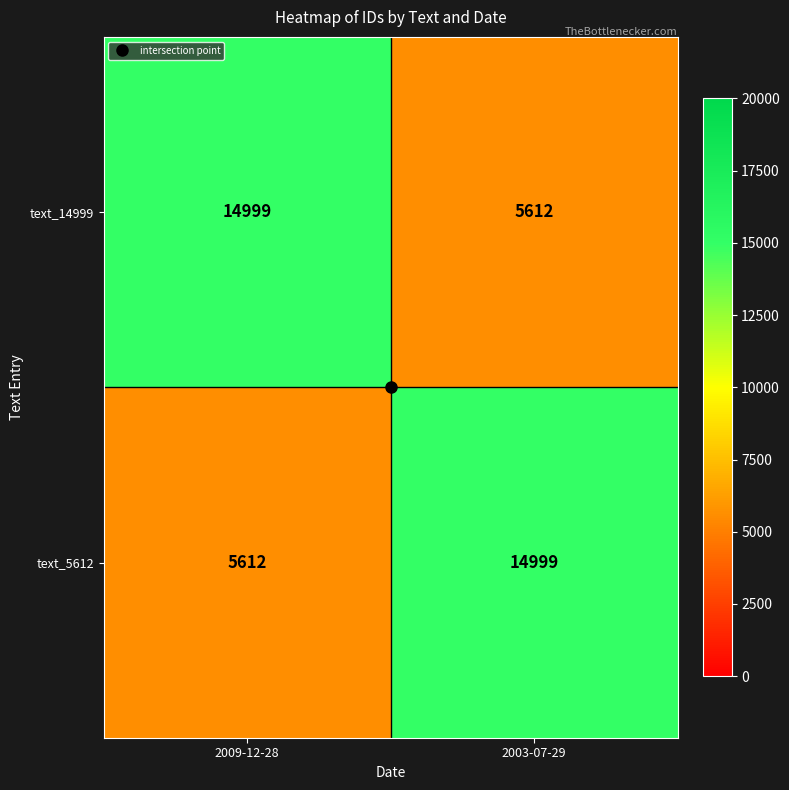

What is the total value across all series at 2009-12-28?

20611